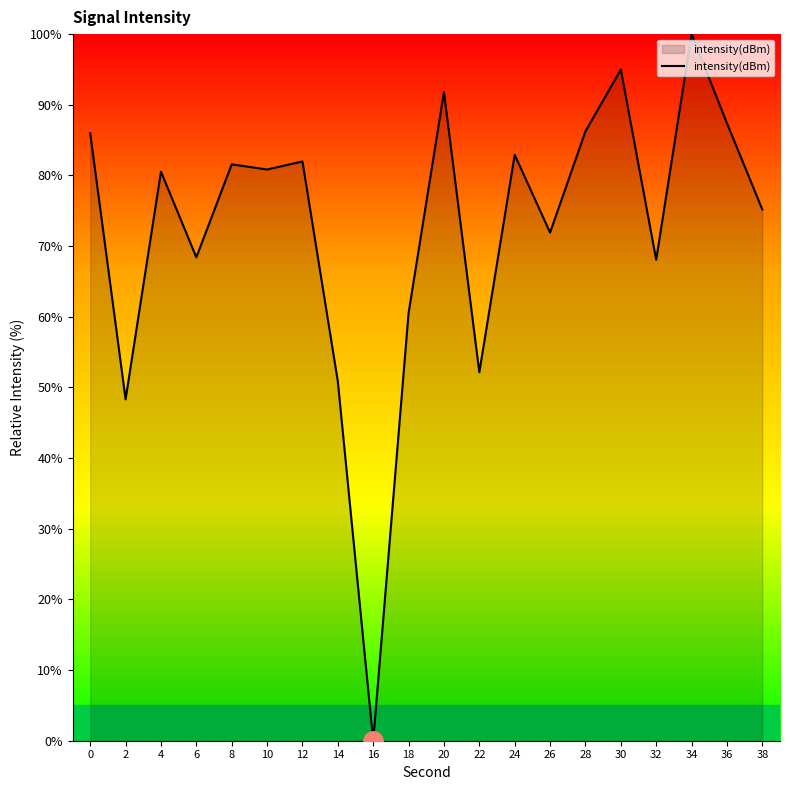

What is the change in value from 4 to 26?

-8.6